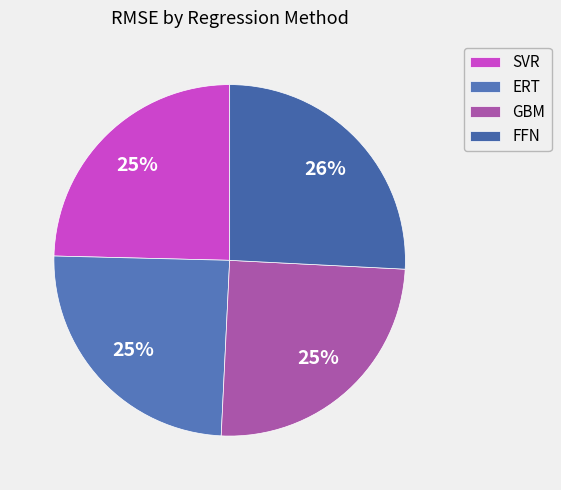

Rank the categories by value from highest to lowest.

FFN, GBM, ERT, SVR